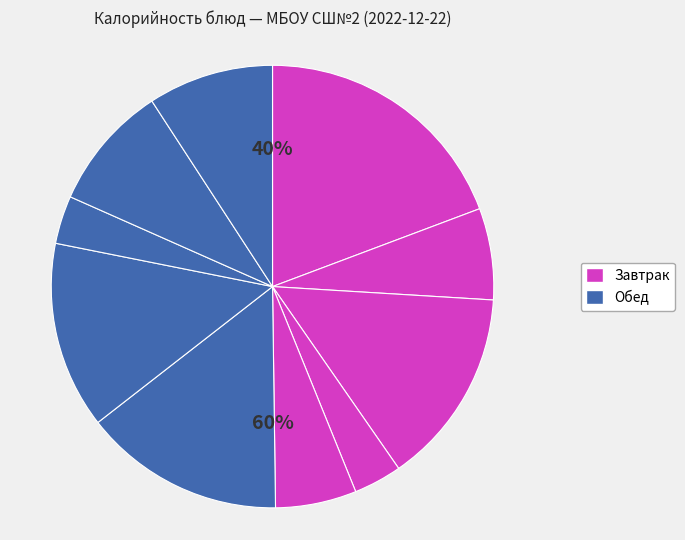

True or false: огурец accounts for 4% of the total.

True